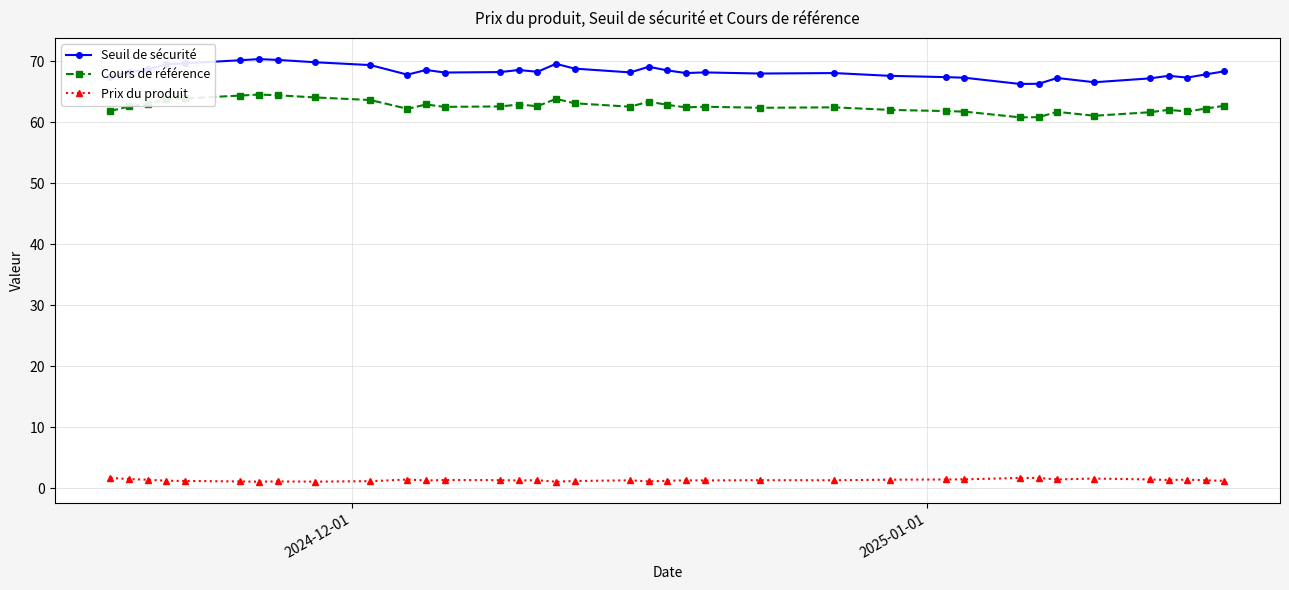

Which series has the largest range (max minus min)?

Seuil de sécurité